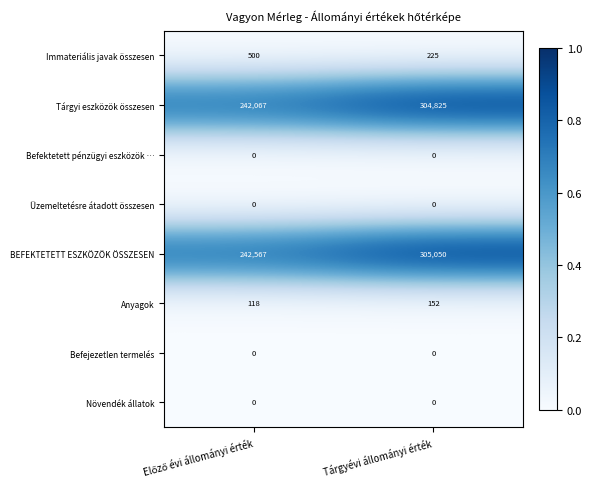

Which series has the widest spread of values?

Tárgyi eszközök összesen